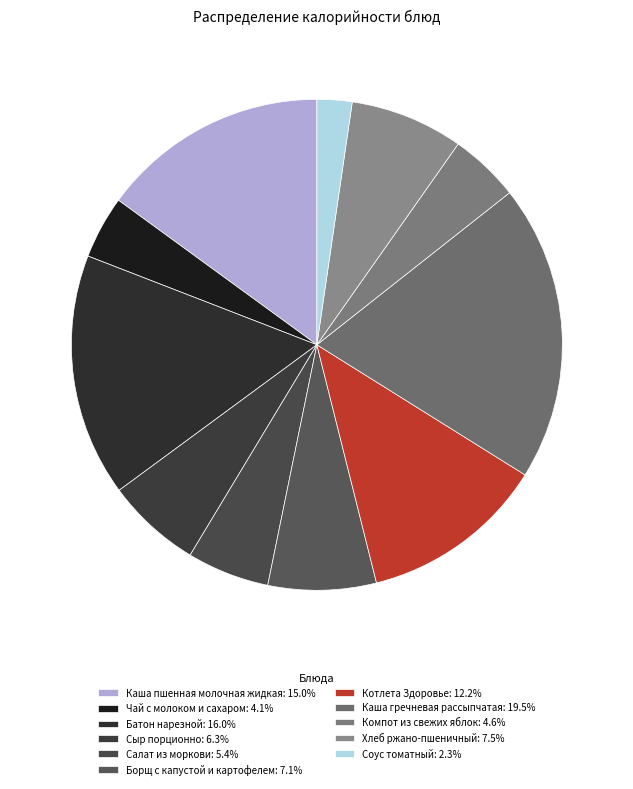

Rank the categories by value from highest to lowest.

Каша гречневая рассыпчатая, Батон нарезной, Каша пшенная молочная жидкая, Котлета Здоровье, Хлеб ржано-пшеничный, Борщ с капустой и картофелем, Сыр порционно, Салат из моркови, Компот из свежих яблок, Чай с молоком и сахаром, Соус томатный